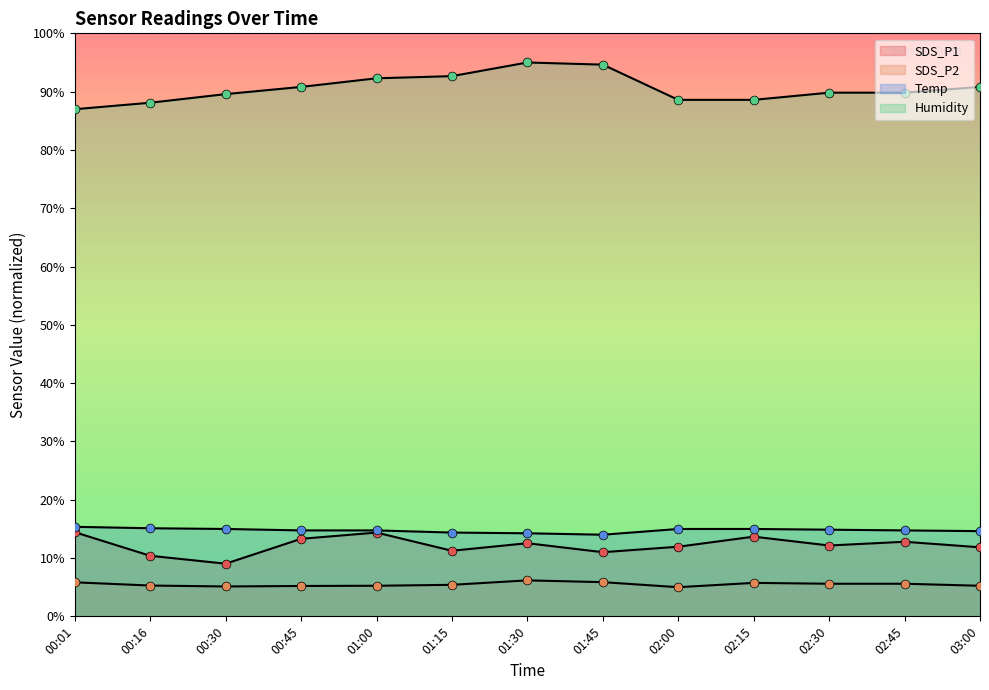

Which series has the largest total across all categories?

Humidity